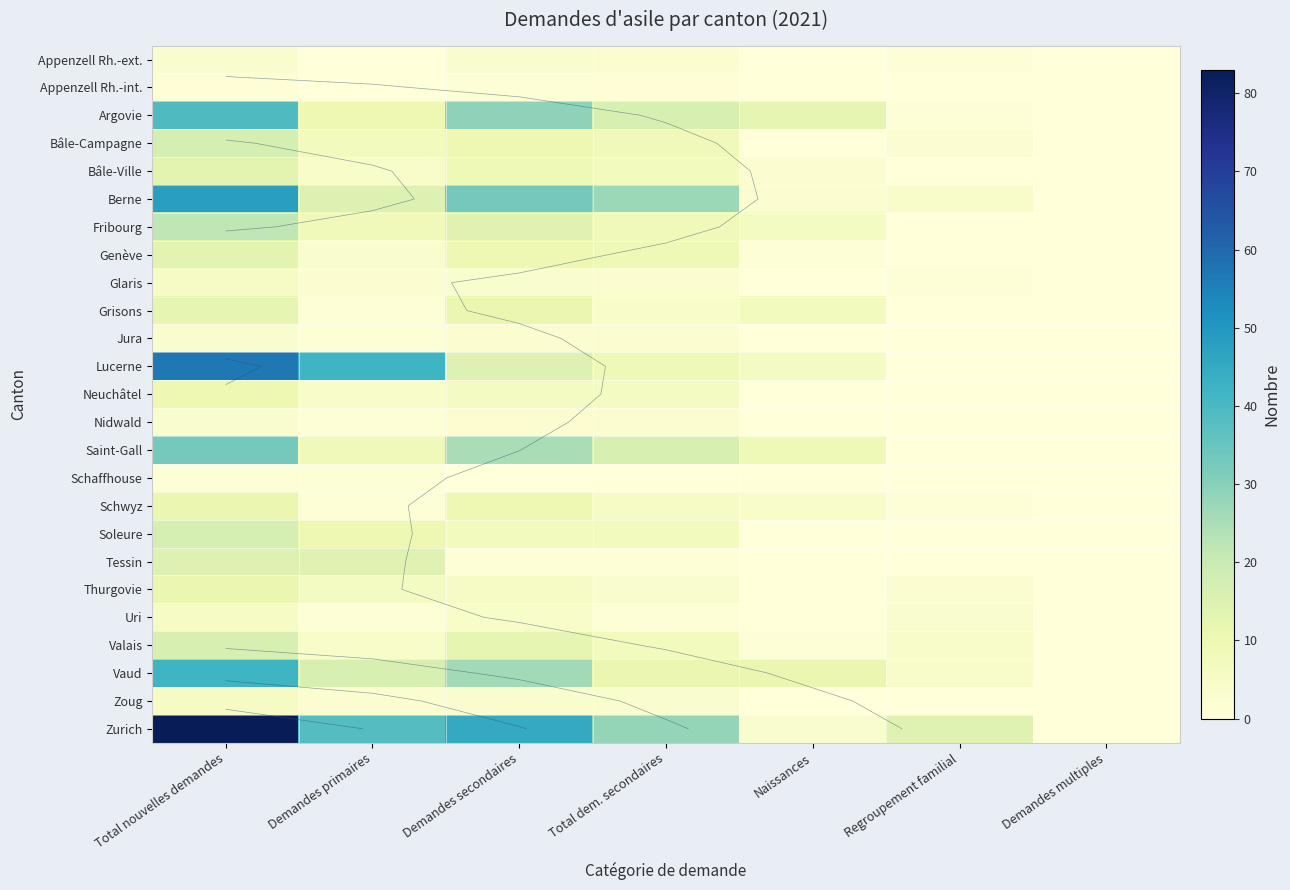

Which category has the lowest value across all series?

Demandes primaires